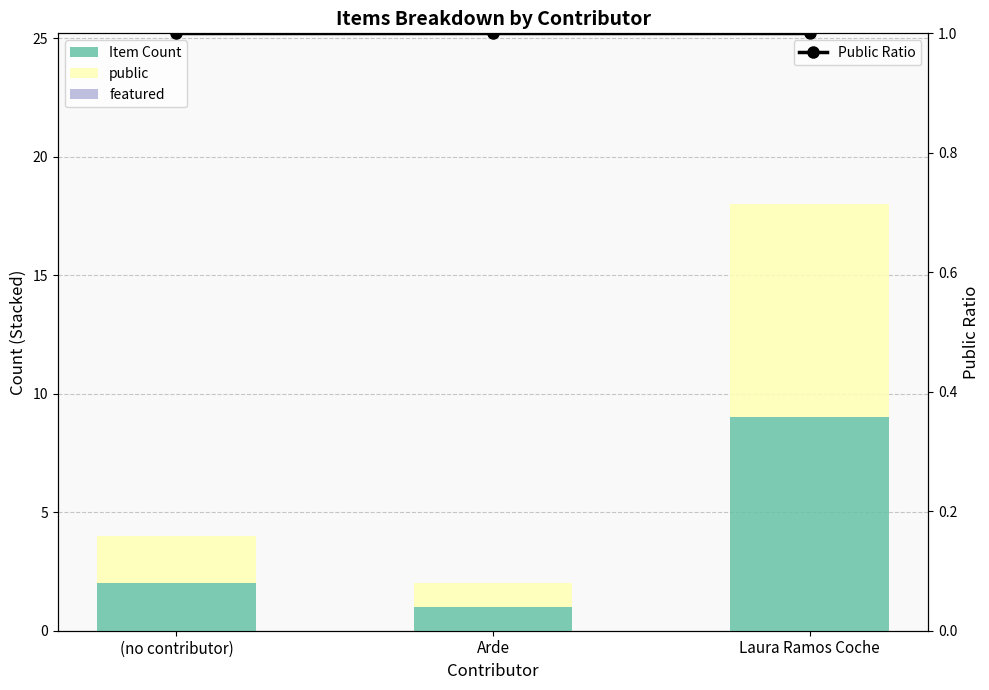

Reading right to left, extract all data points from this chart.

Item Count: Laura Ramos Coche=9	Arde=1	(no contributor)=2
public: Laura Ramos Coche=9	Arde=1	(no contributor)=2
featured: Laura Ramos Coche=0	Arde=0	(no contributor)=0
Public Ratio: Laura Ramos Coche=1	Arde=1	(no contributor)=1